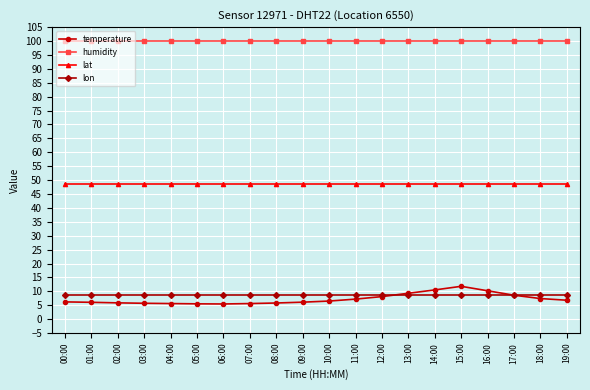

What is the sum of all lat values?

973.0